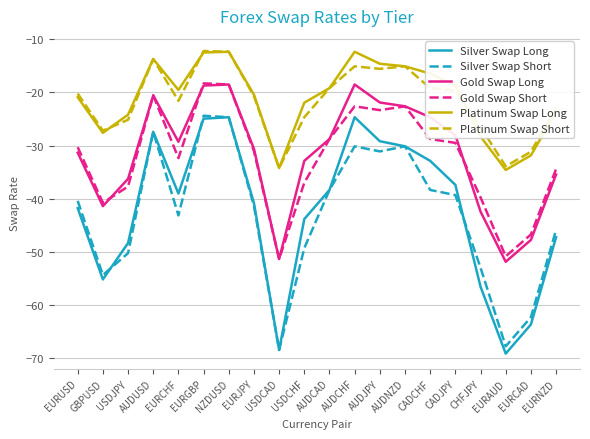

What value does the Silver Swap Short series have at EURJPY?

-41.4